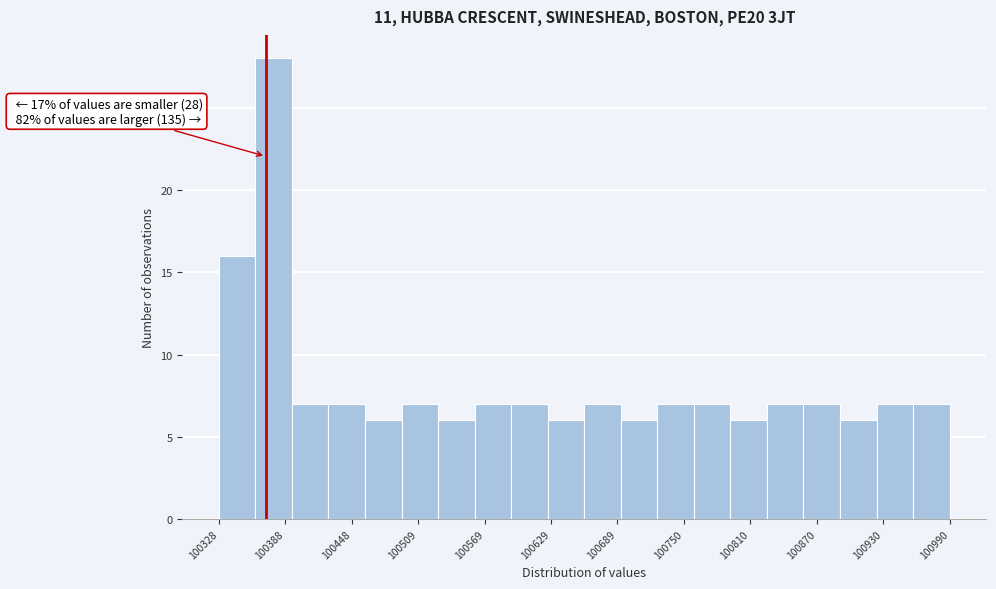

Read against the x-axis, roughly where is the centre of the tallest bar?

100380